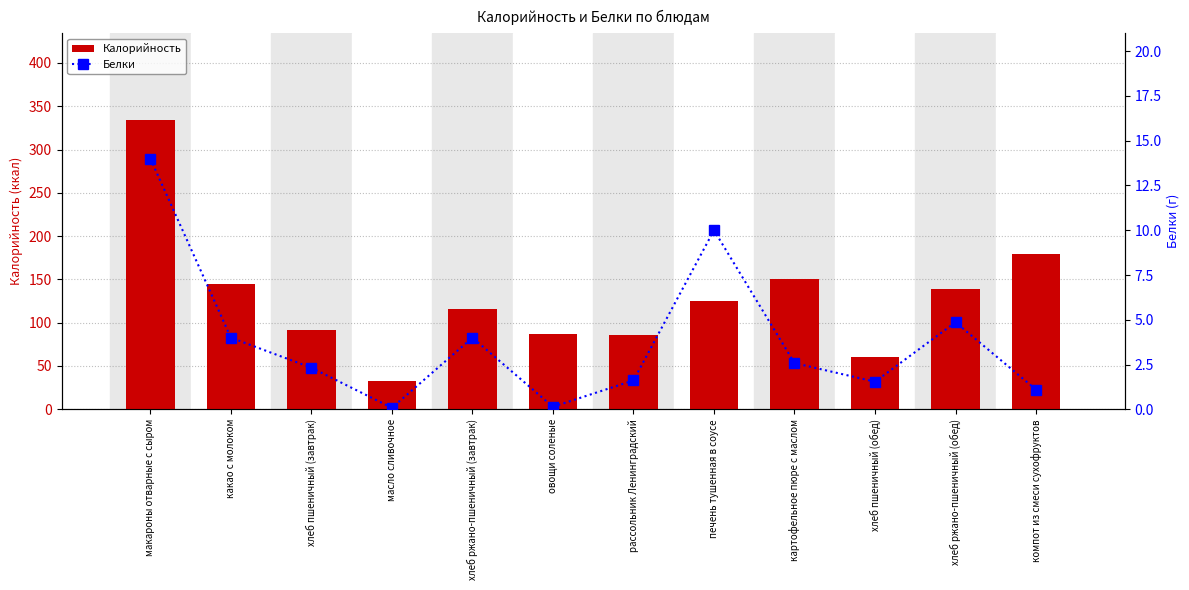

What is the sum of all Белки values?

46.2